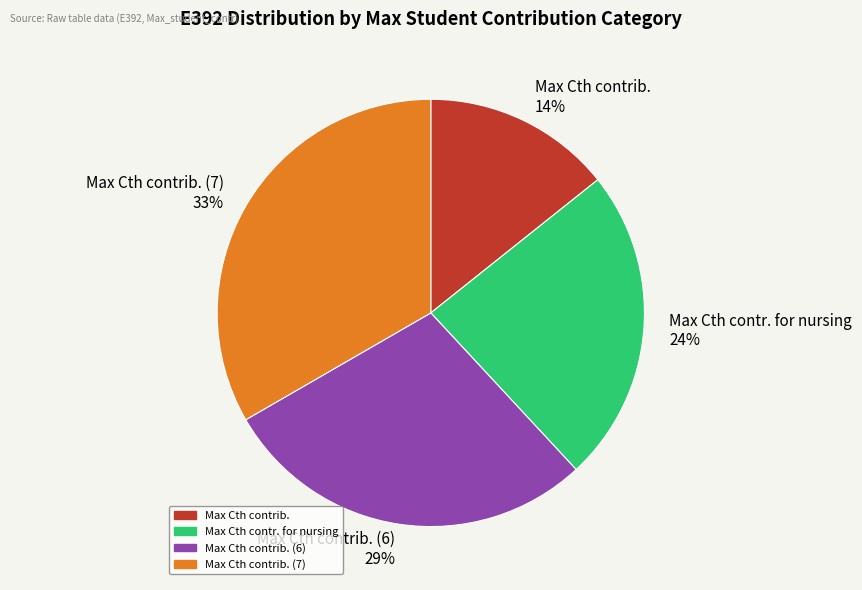

Is Max Cth contrib. (7) 33% the majority of the pie?

No